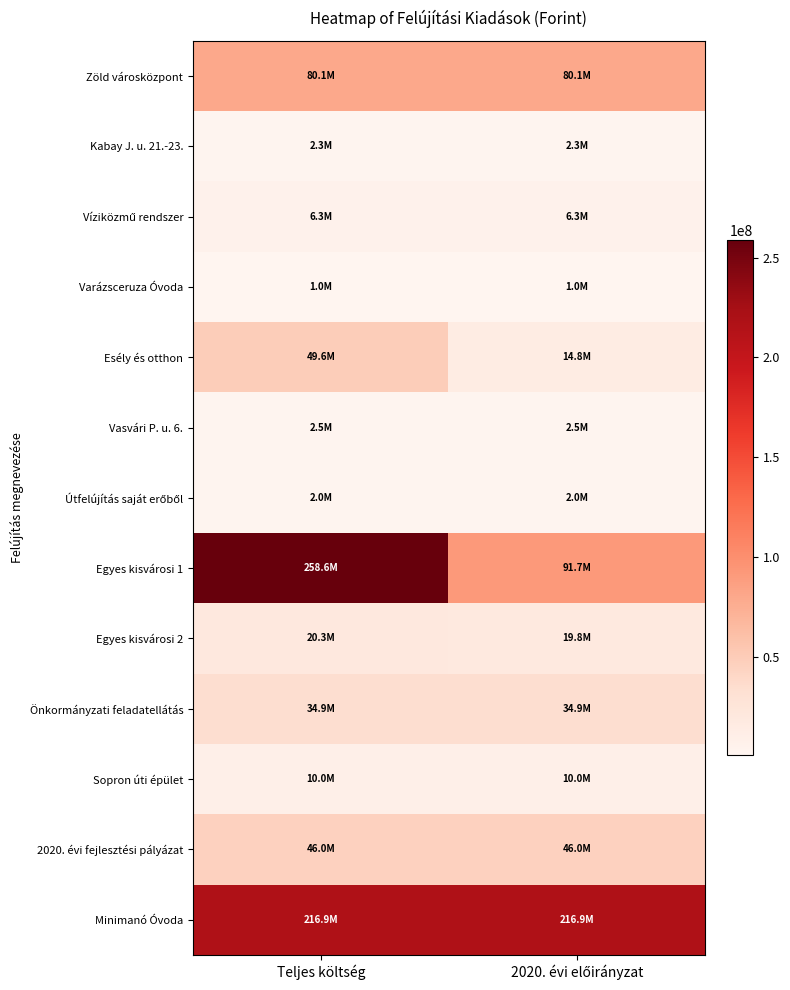

At how many categories does at least one series exceed 93071470?

2